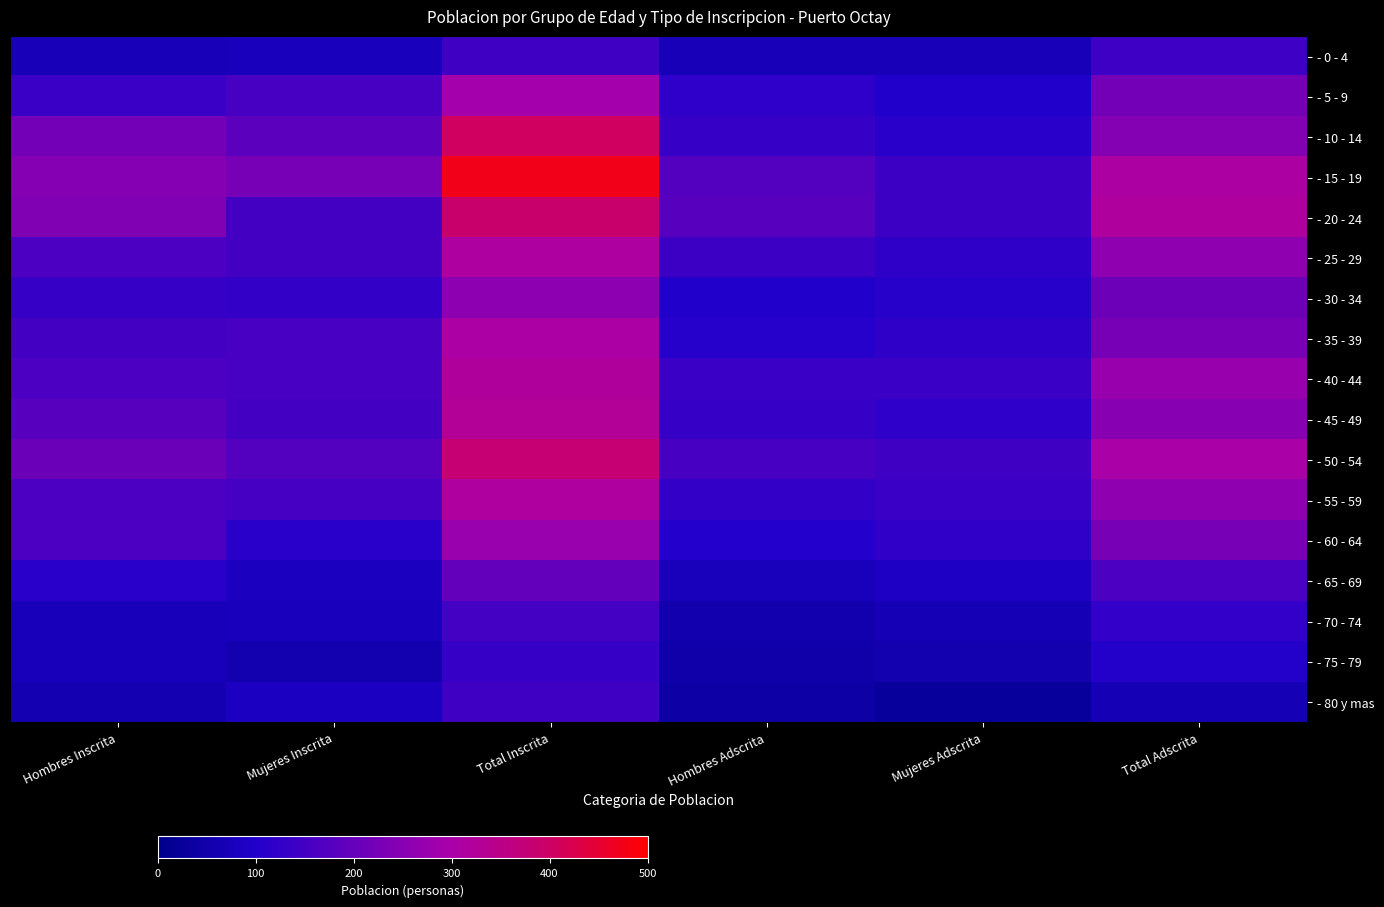

Rank the series by their maximum value, from lowest to highest.

- 75 - 79, - 80 y mas, - 0 - 4, - 70 - 74, - 65 - 69, - 30 - 34, - 60 - 64, - 5 - 9, - 35 - 39, - 25 - 29, - 55 - 59, - 40 - 44, - 45 - 49, - 50 - 54, - 20 - 24, - 10 - 14, - 15 - 19